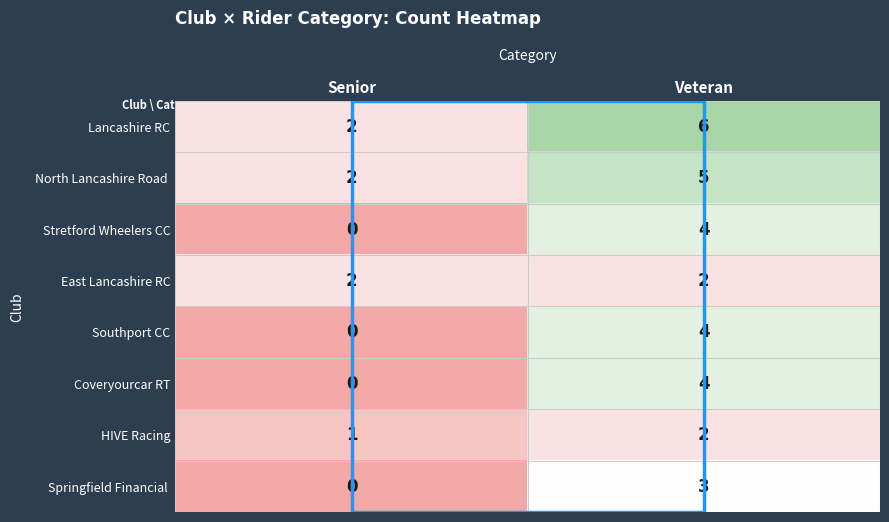

What is the sum of all Coveryourcar RT values?

4